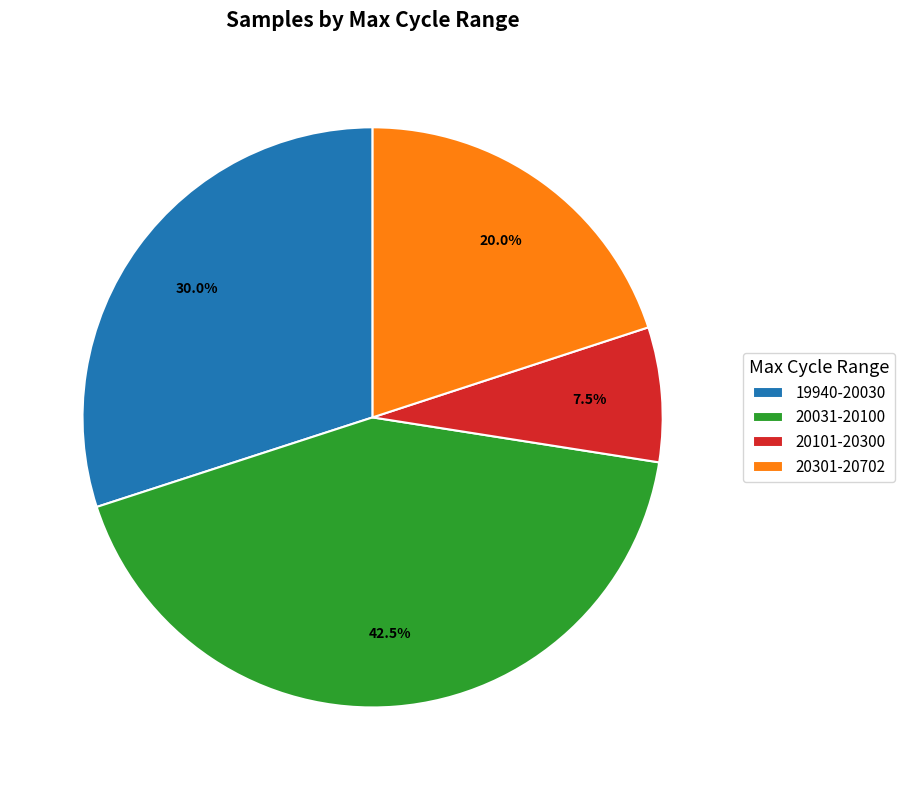

Which slice is the smallest?

20101-20300